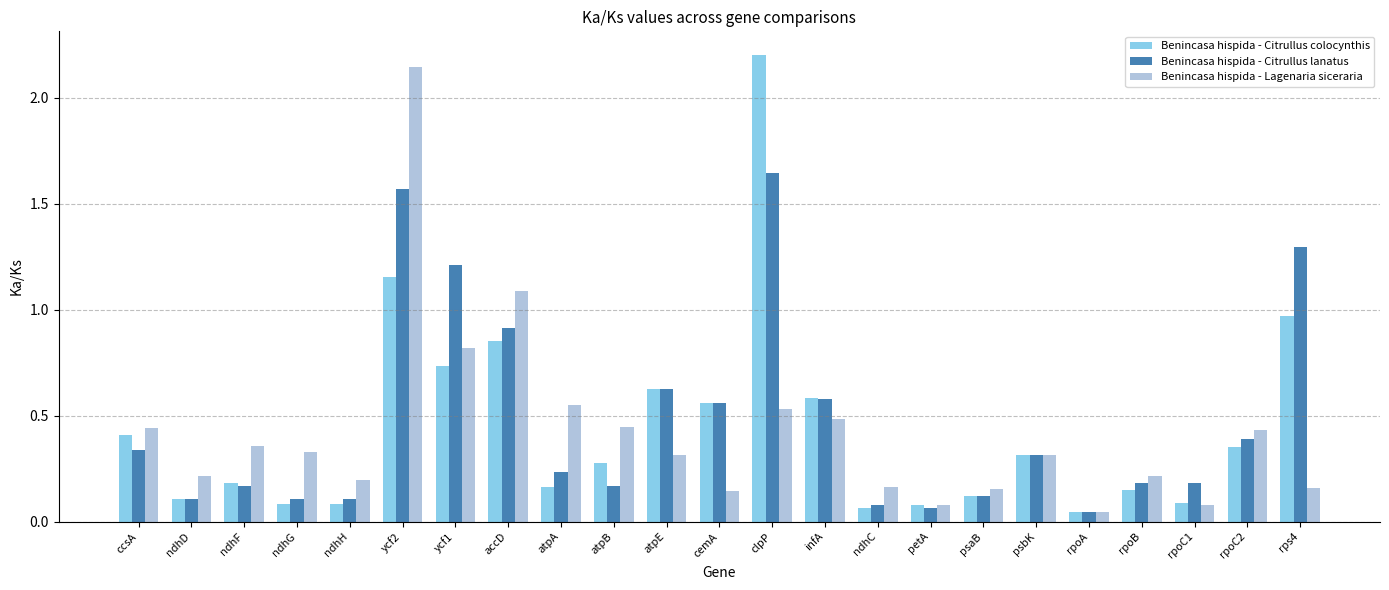

What is the maximum value shown in the chart?

2.2